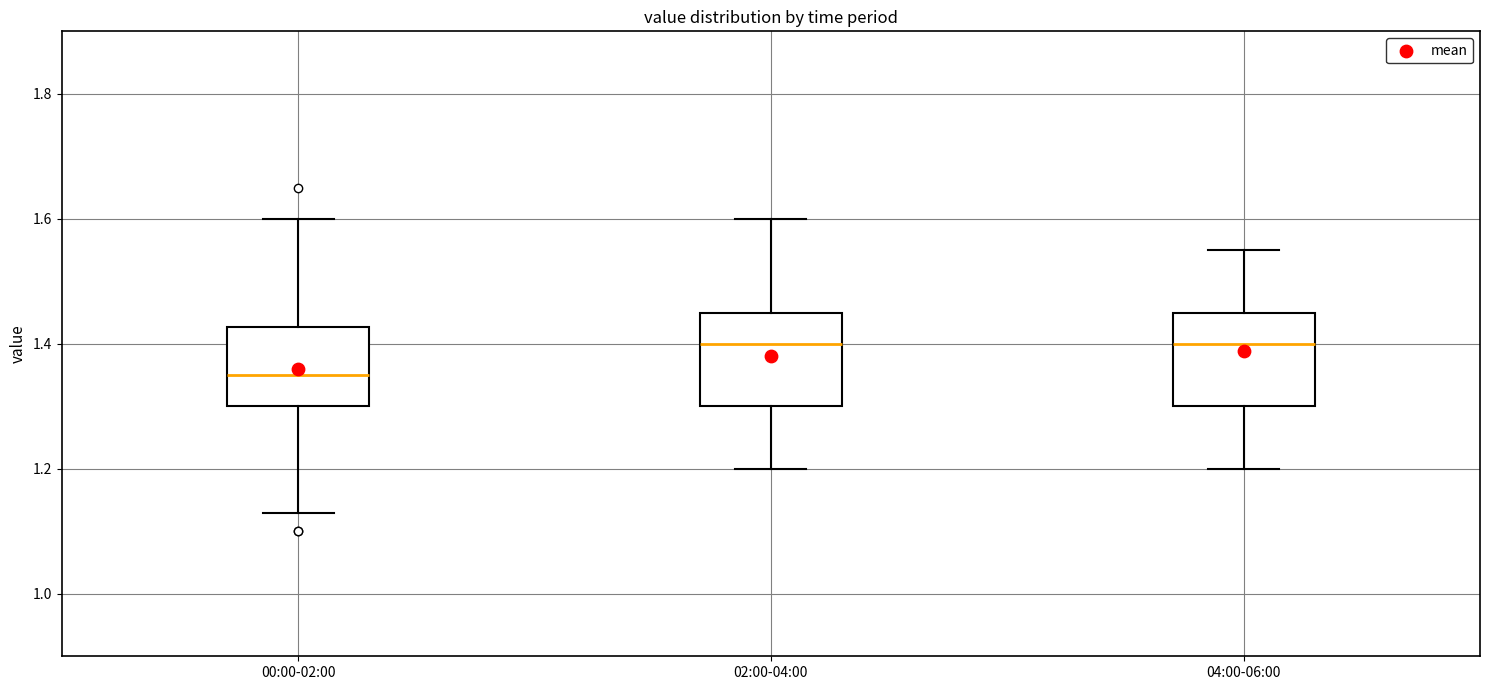

Reading left to right, read every box against the y-axis: the position of its median line, the range the box covers, and the ends of its whiskers. The values are not printed on the chart, so give them approximately, as read against the axis.

00:00-02:00: median 1.36, box 1.30 to 1.42, whiskers 1.14 to 1.60
02:00-04:00: median 1.40, box 1.30 to 1.46, whiskers 1.20 to 1.60
04:00-06:00: median 1.40, box 1.30 to 1.46, whiskers 1.20 to 1.56